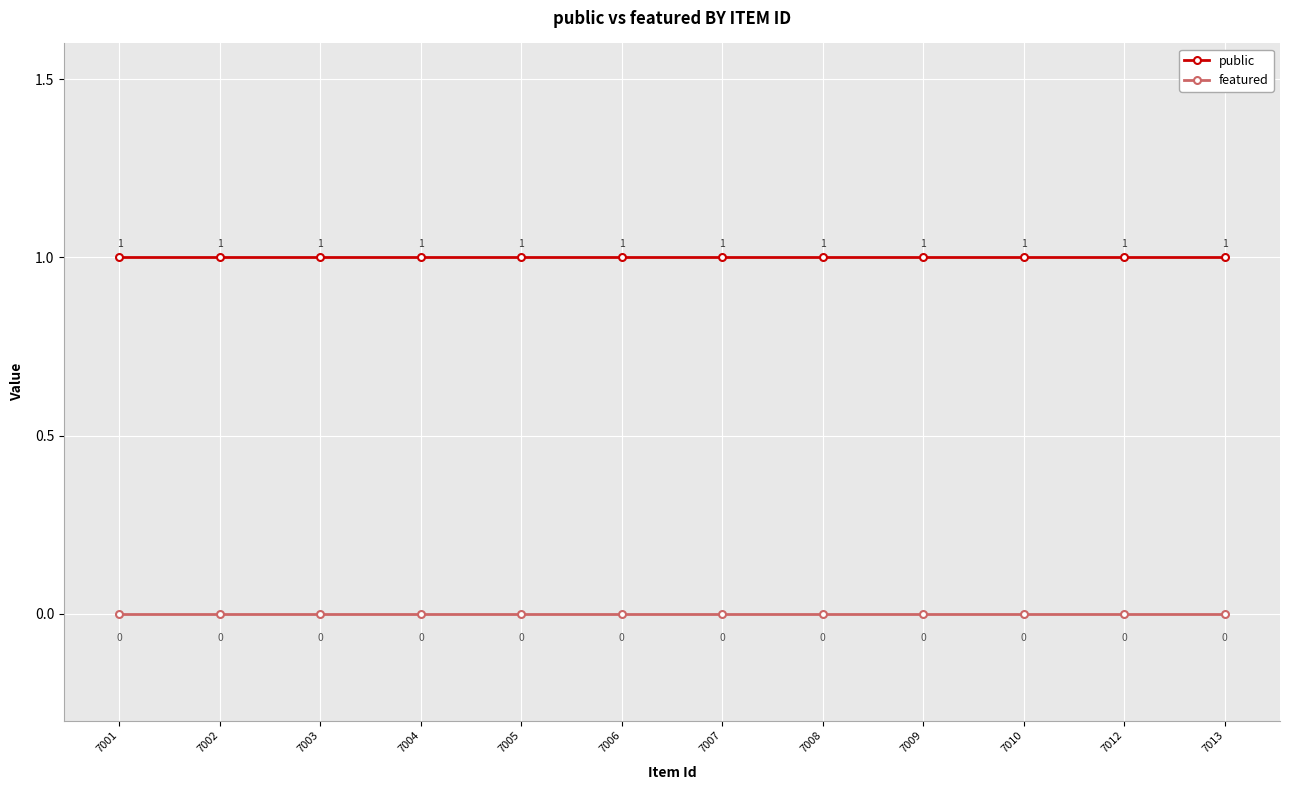

List the series in order of their peak value, lowest first.

featured, public